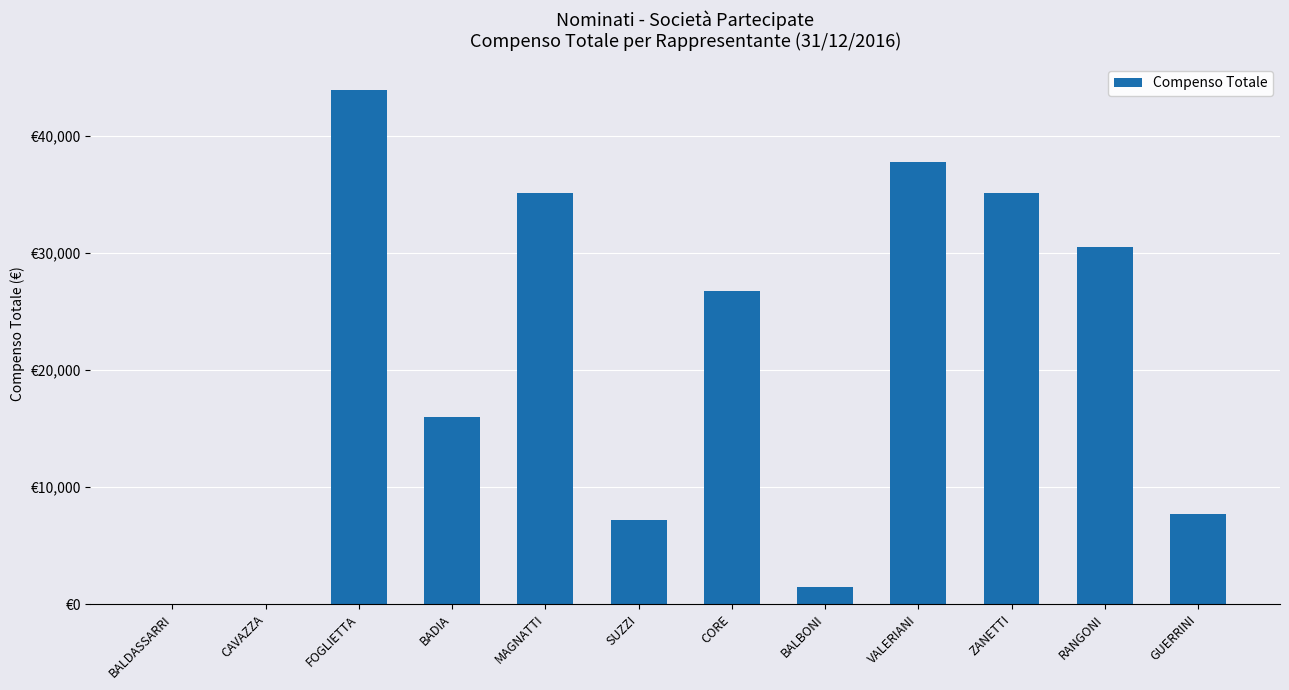

Reading right to left, what are all the values shown in this chart?

GUERRINI=7735.9	RANGONI=30528.0	ZANETTI=35161.7	VALERIANI=37750.0	BALBONI=1500.0	CORE=26750.0	SUZZI=7179.8	MAGNATTI=35160.0	BADIA=16000.0	FOGLIETTA=43952.2	CAVAZZA=0.0	BALDASSARRI=0.0